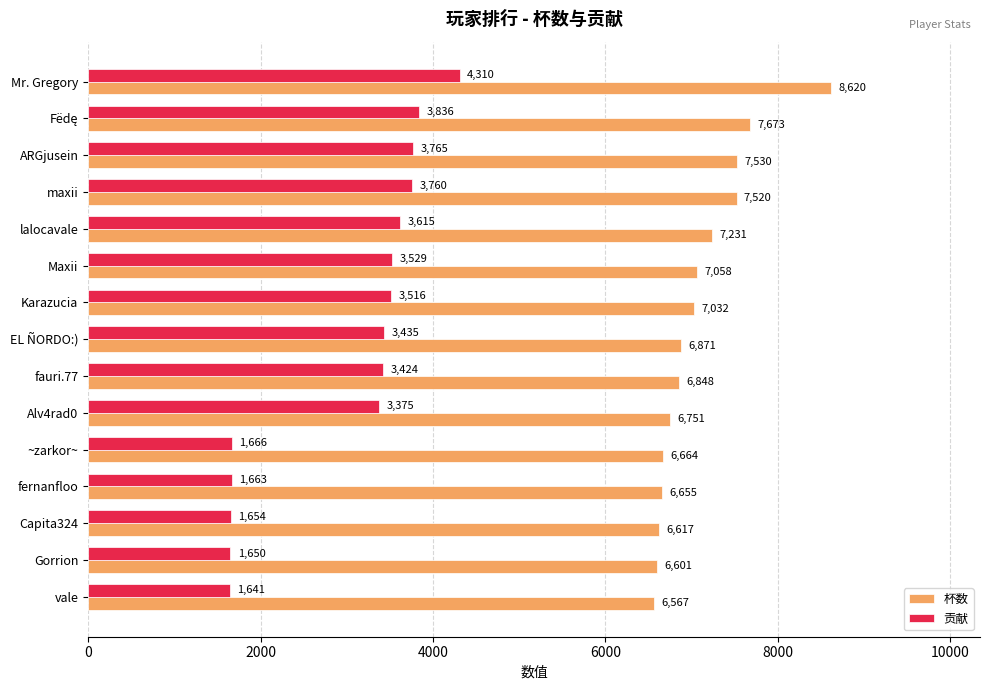

What is the sum of all 杯数 values?

106238